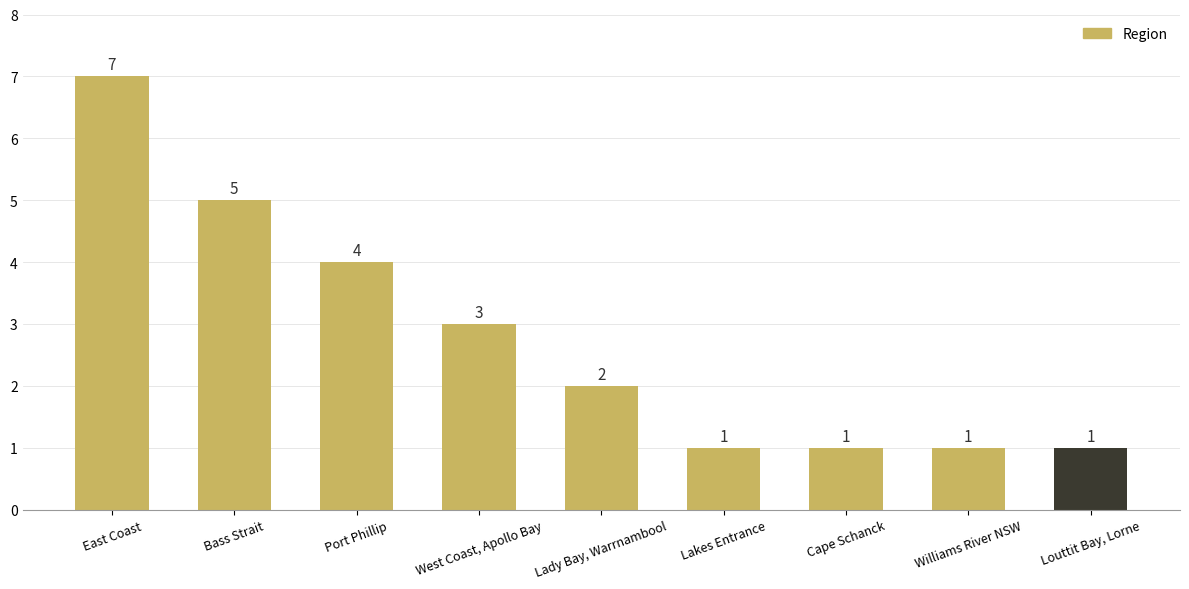

What is the maximum value shown in the chart?

7